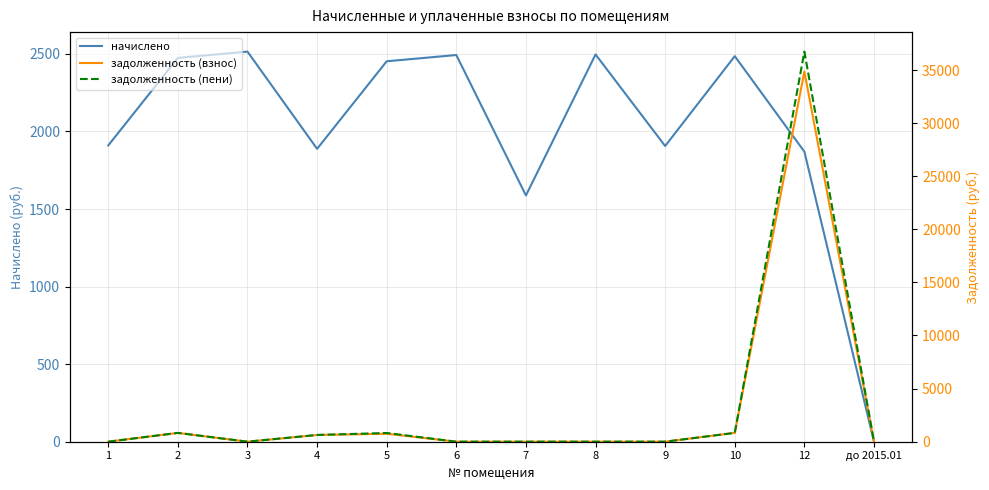

Reading left to right, list all the values displayed in this chart.

начислено: 1910.0	2474.6	2514.9	1888.0	2452.6	2492.9	1587.4	2496.5	1906.3	2485.6	1869.7	0.0
задолженность (взнос): 0.0	824.8	0.0	629.3	748.2	0.0	0.0	0.0	0.0	828.5	34862.7	0.0
задолженность (пени): 0.0	824.8	0.0	633.4	817.5	0.0	0.0	0.0	0.0	828.5	36732.4	0.0